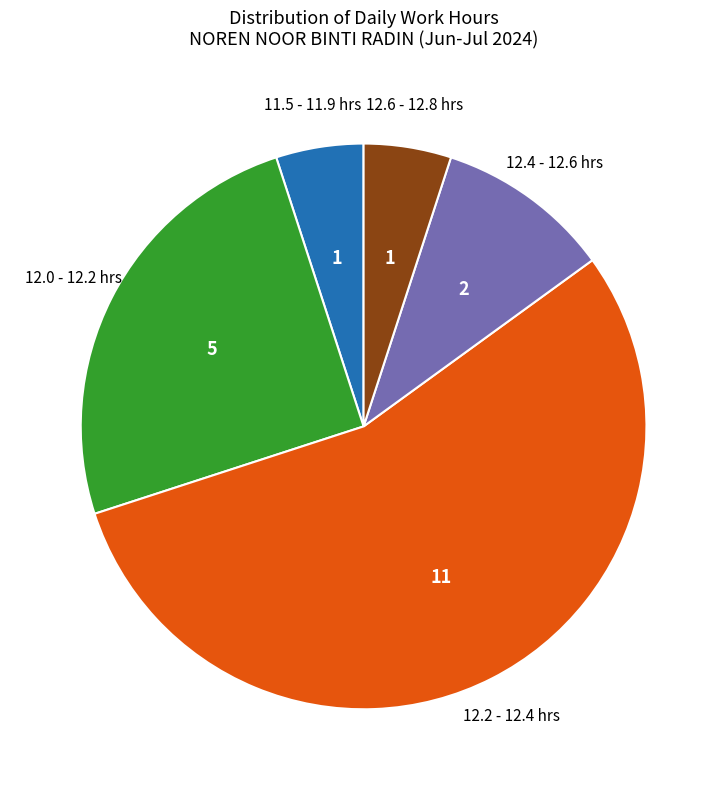

Is there a majority slice in this chart?

Yes